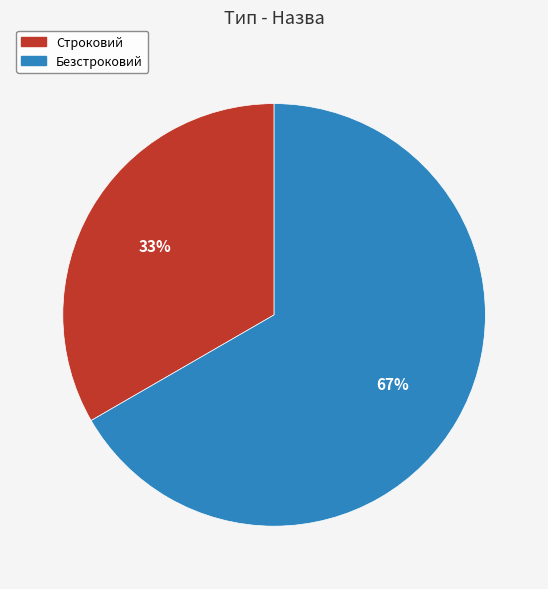

To the nearest percent, what portion does Безстроковий represent?

67%